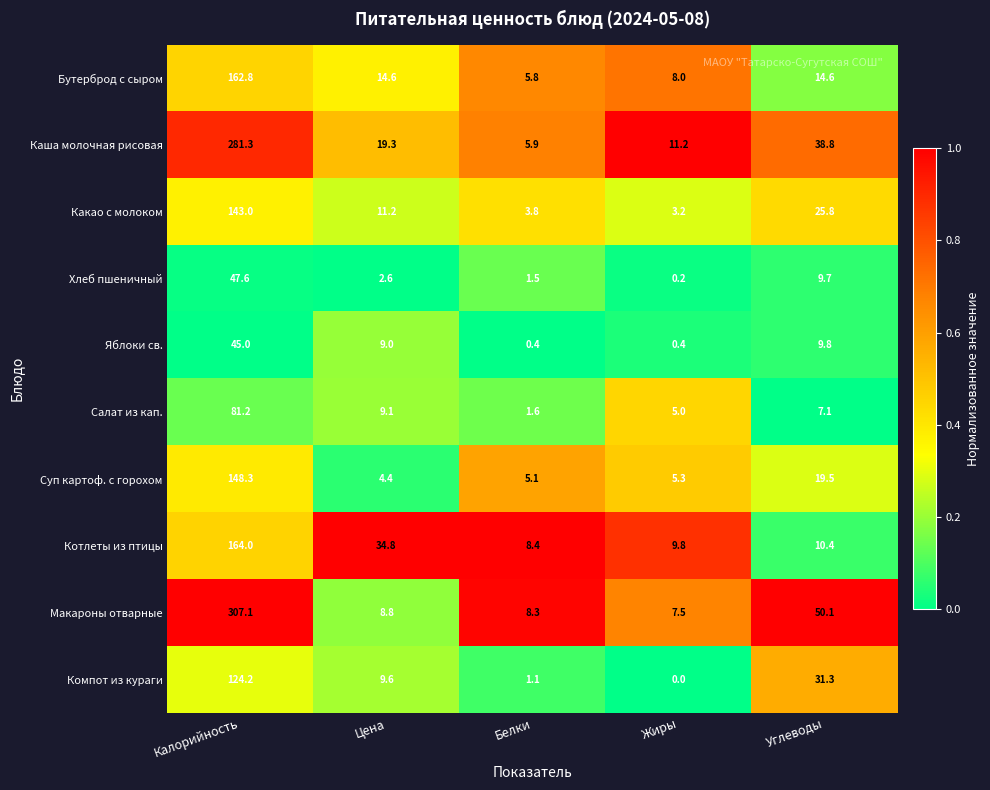

Which series changed the most between Калорийность and Углеводы?

Макароны отварные